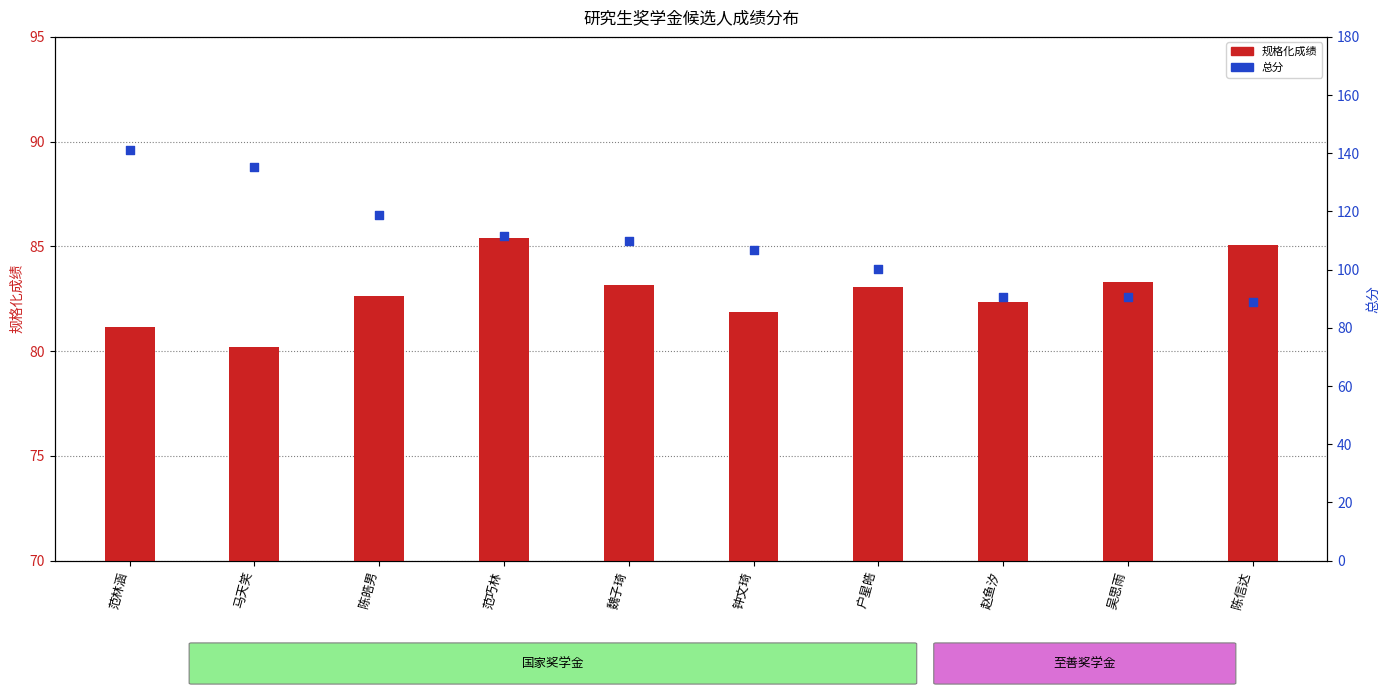

What is the total value across all series at 赵鱼汐?

173.0